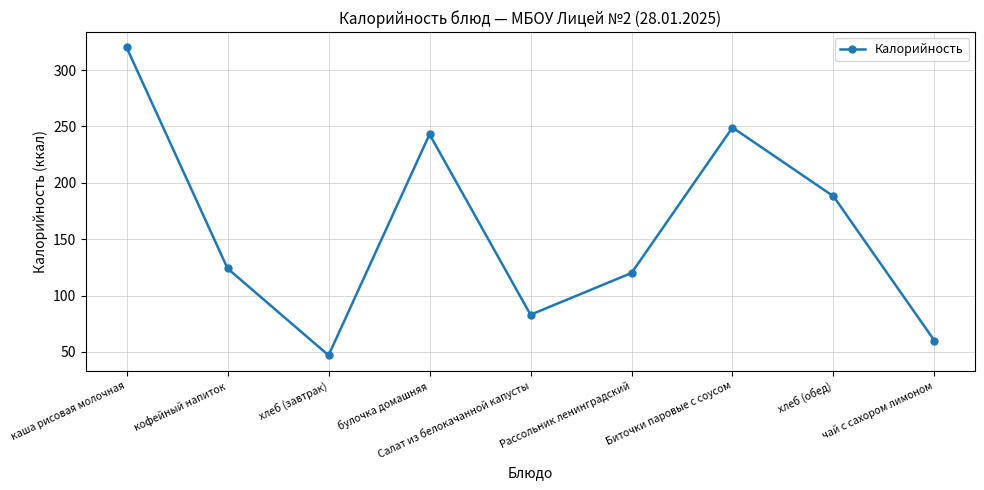

What is the greatest value displayed?

320